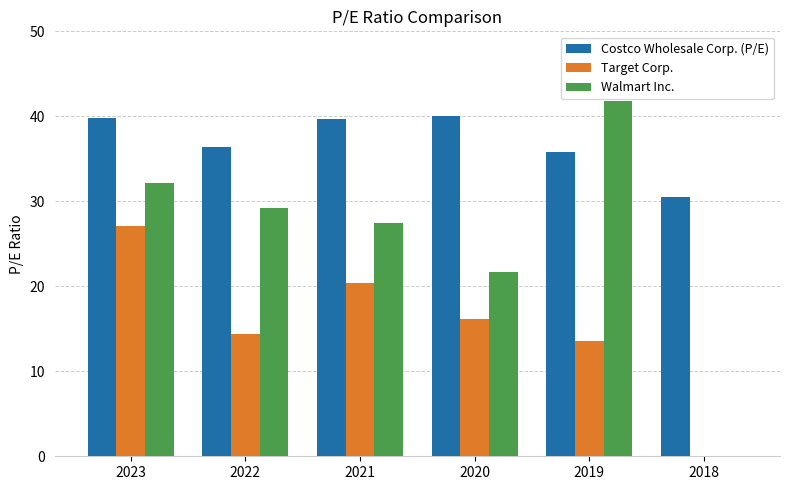

Which series has the largest total across all categories?

Costco Wholesale Corp. (P/E)